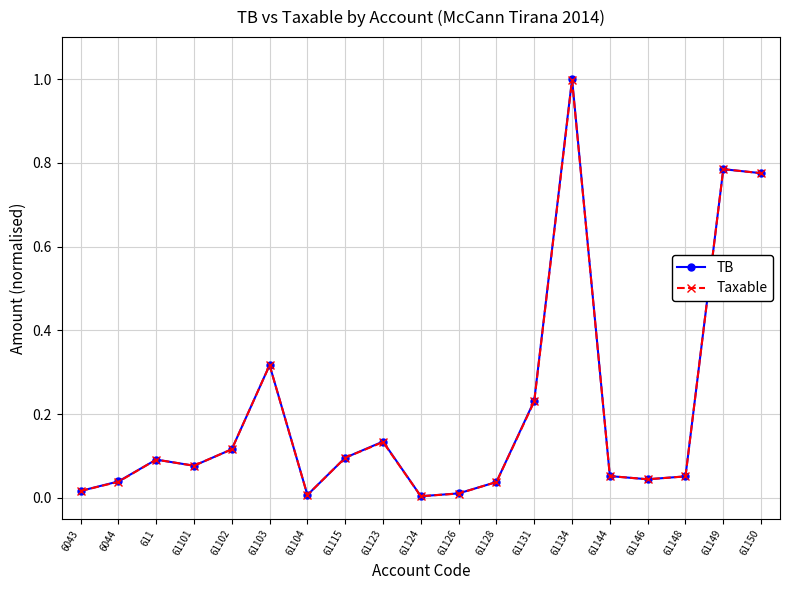

Which series has the largest range (max minus min)?

TB